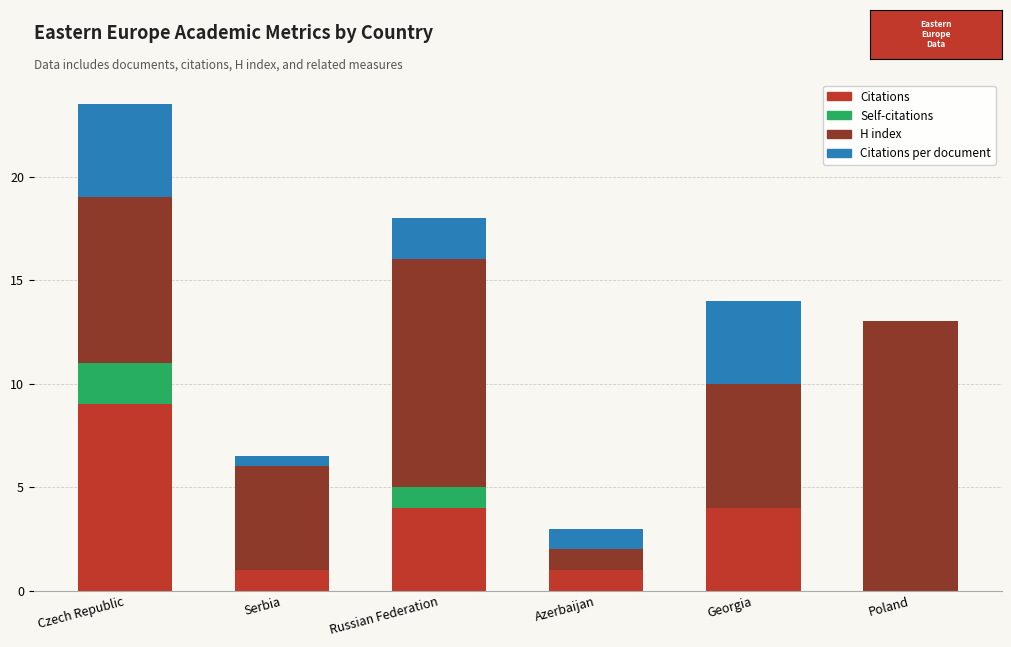

Is it true that Citations equals 1.0 at Serbia?

True